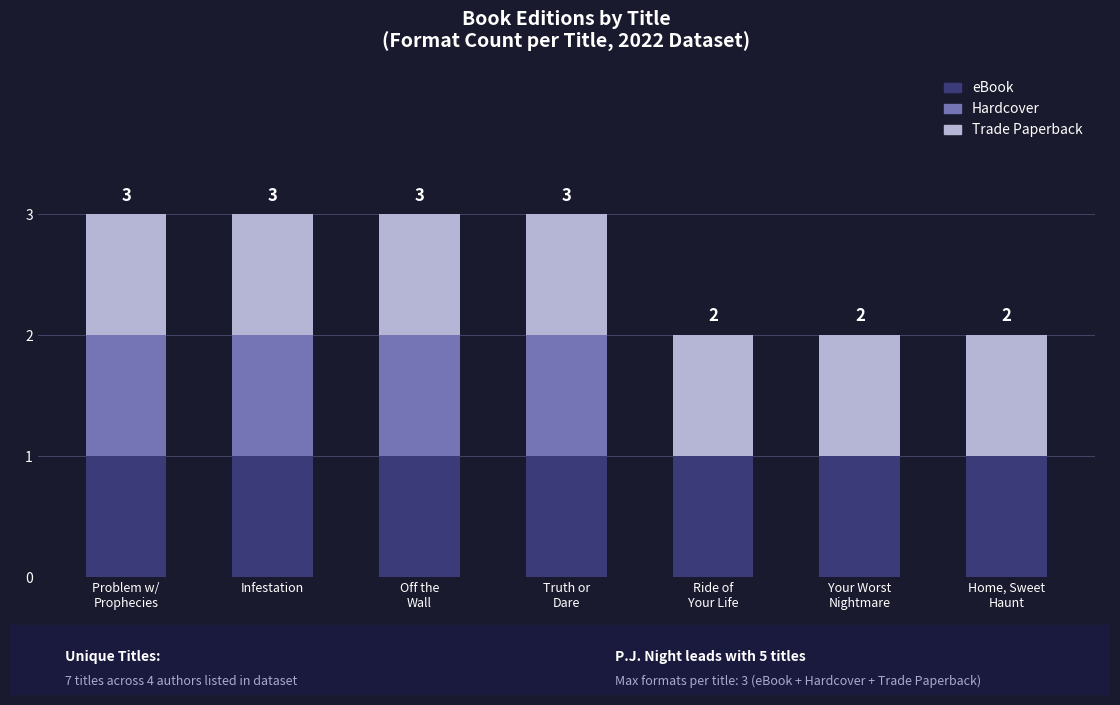

What is the sum of all eBook values?

7